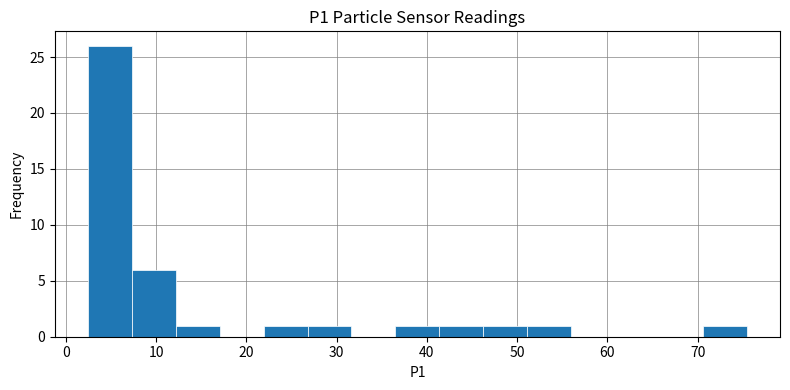

Reading left to right, transcribe this chart: for each bar, give the range it covers on the x-axis and its height. Neither the bar edges nor the heights are printed on the chart, so give them approximately, as read against the axes.

2 to 7: 26
7 to 12: 6
12 to 17: 1
17 to 22: 0
22 to 27: 1
27 to 32: 1
32 to 37: 0
37 to 41: 1
41 to 46: 1
46 to 51: 1
51 to 56: 1
56 to 61: 0
61 to 66: 0
66 to 71: 0
71 to 75: 1